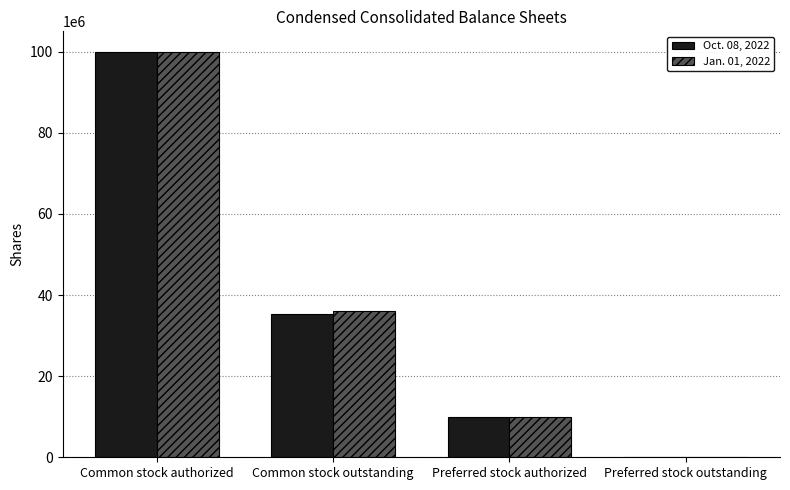

Are the bars grouped side by side (vs. stacked)?

Yes